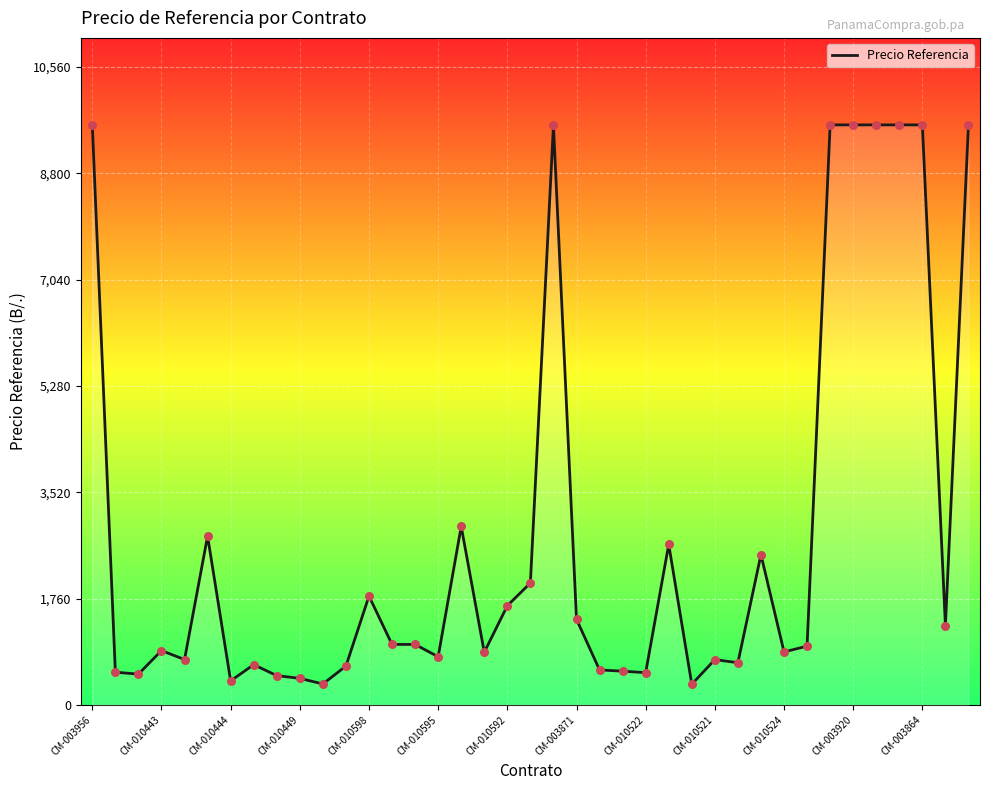

What is the minimum value shown in the chart?

340.6